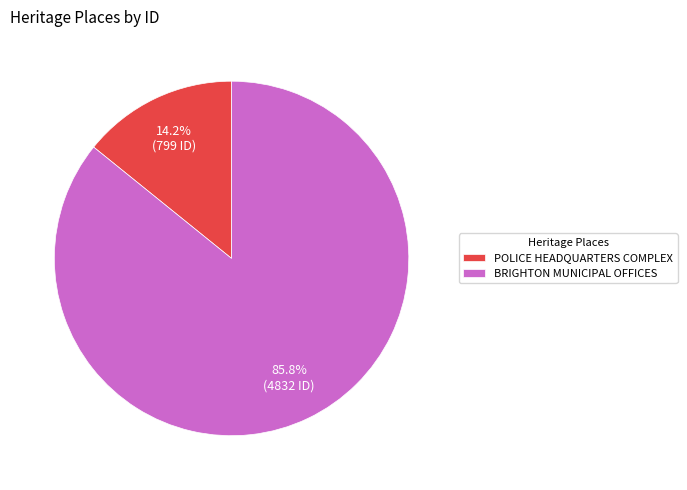

Rank the categories by value from lowest to highest.

POLICE HEADQUARTERS COMPLEX, BRIGHTON MUNICIPAL OFFICES